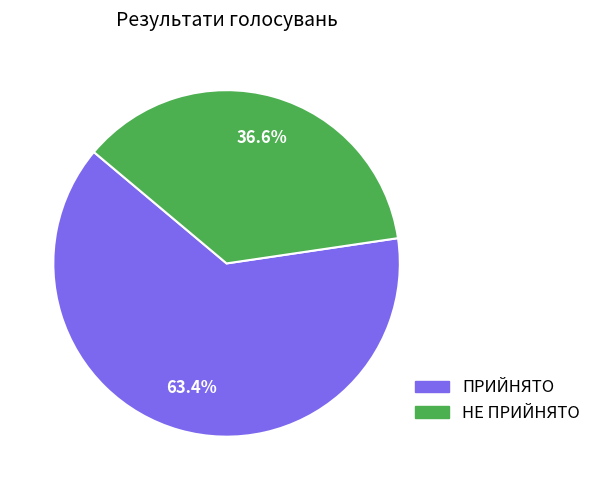

What percentage is the НЕ ПРИЙНЯТО slice, to the nearest percent?

37%